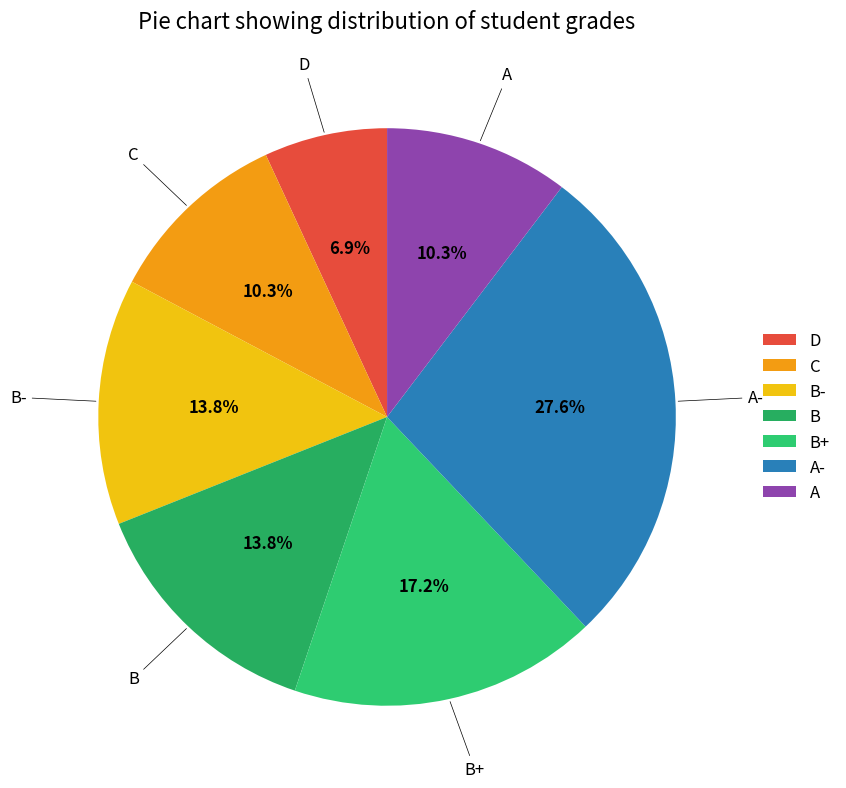

Which has a higher value, A- or B?

A-